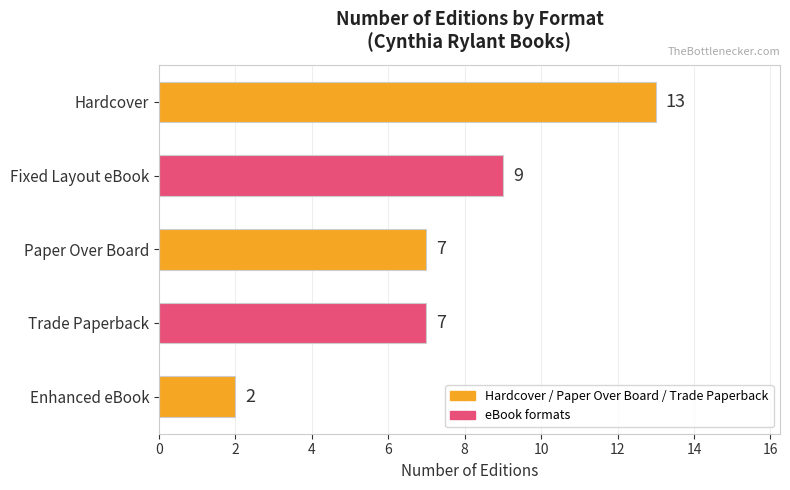

What is the sum of all values?

38